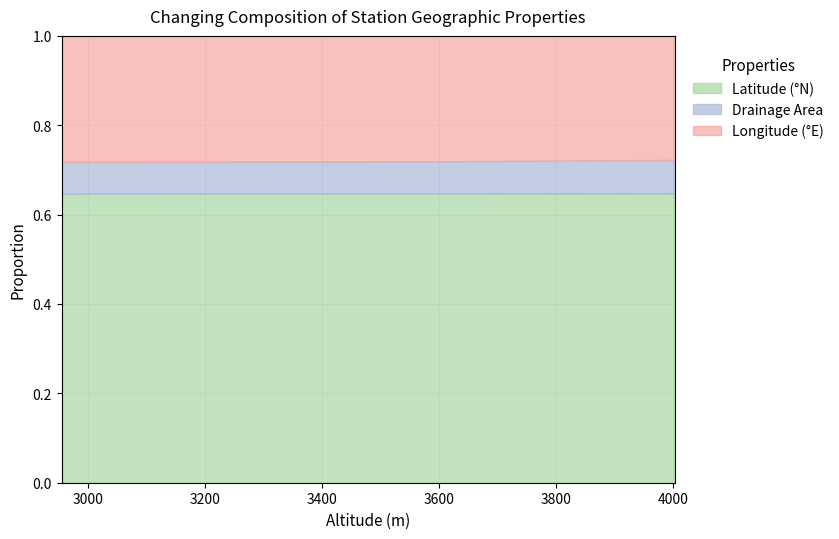

How many lines are shown in the chart?

3